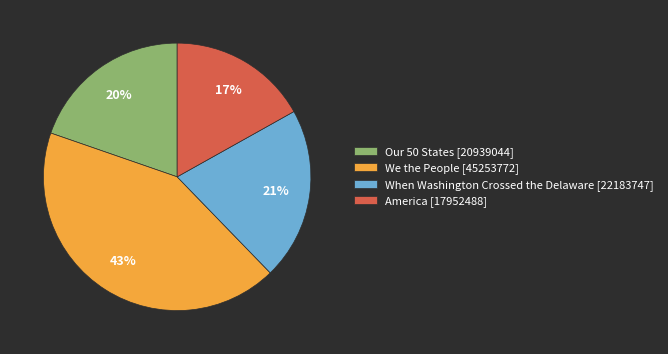

Does any single category account for the majority?

No